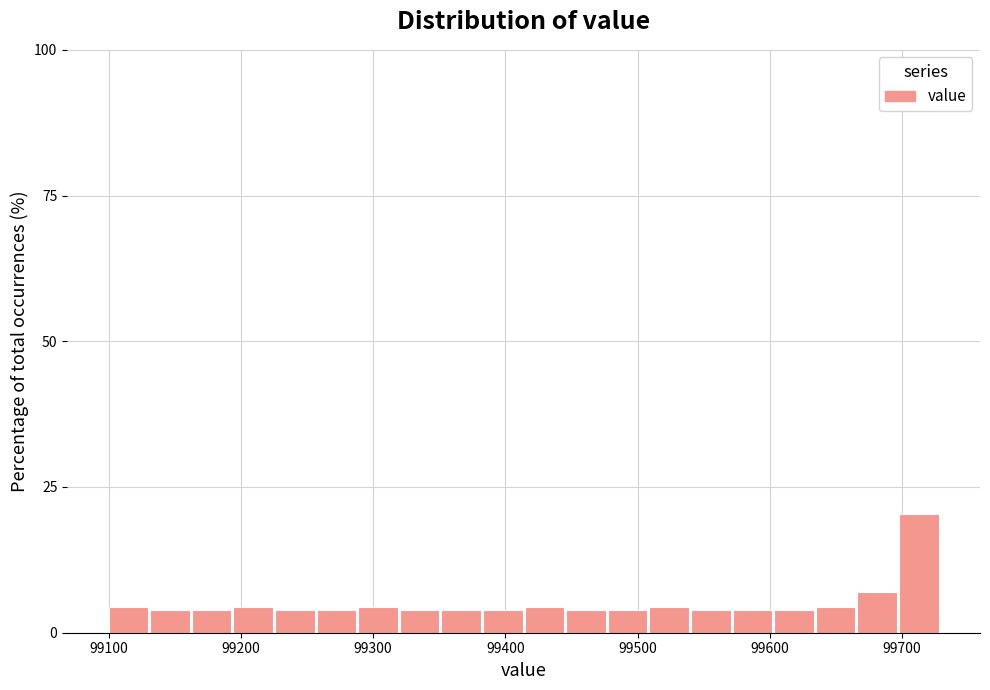

Read against the x-axis, roughly where is the centre of the tallest bar?

99710